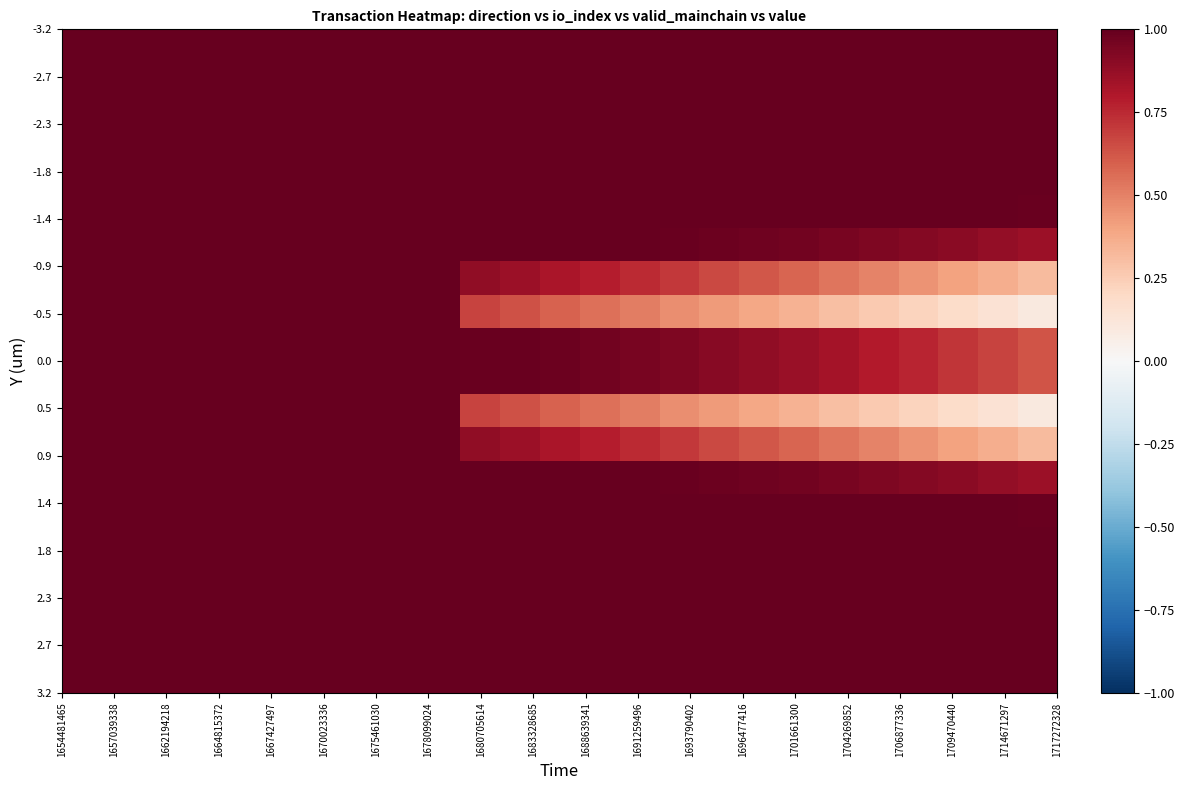

At how many categories does at least one series exceed 0?

25